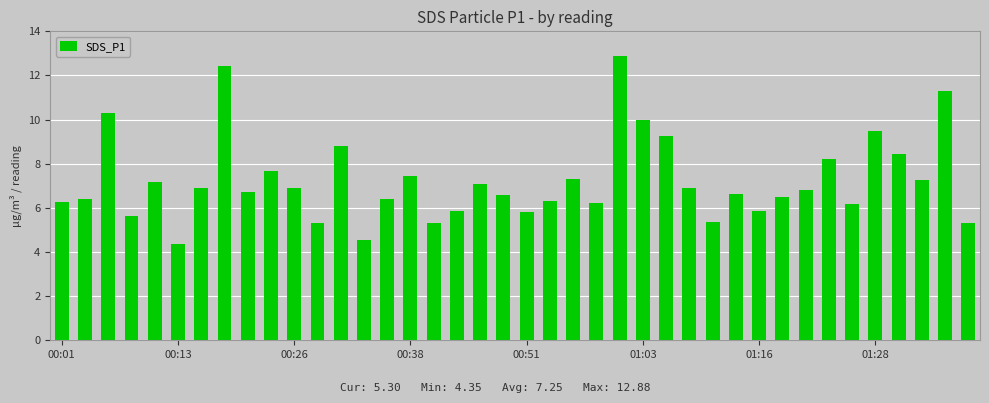

What is the value of the 12th bar from the left?

5.3